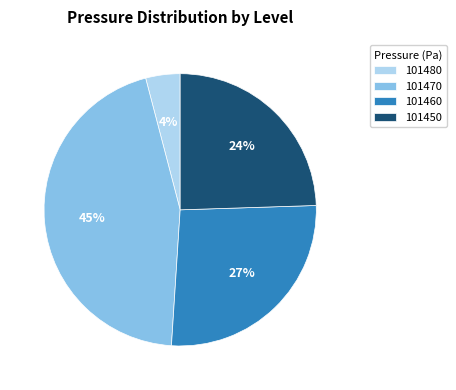

Combined, do 101460 and 101470 account for over 50%?

Yes